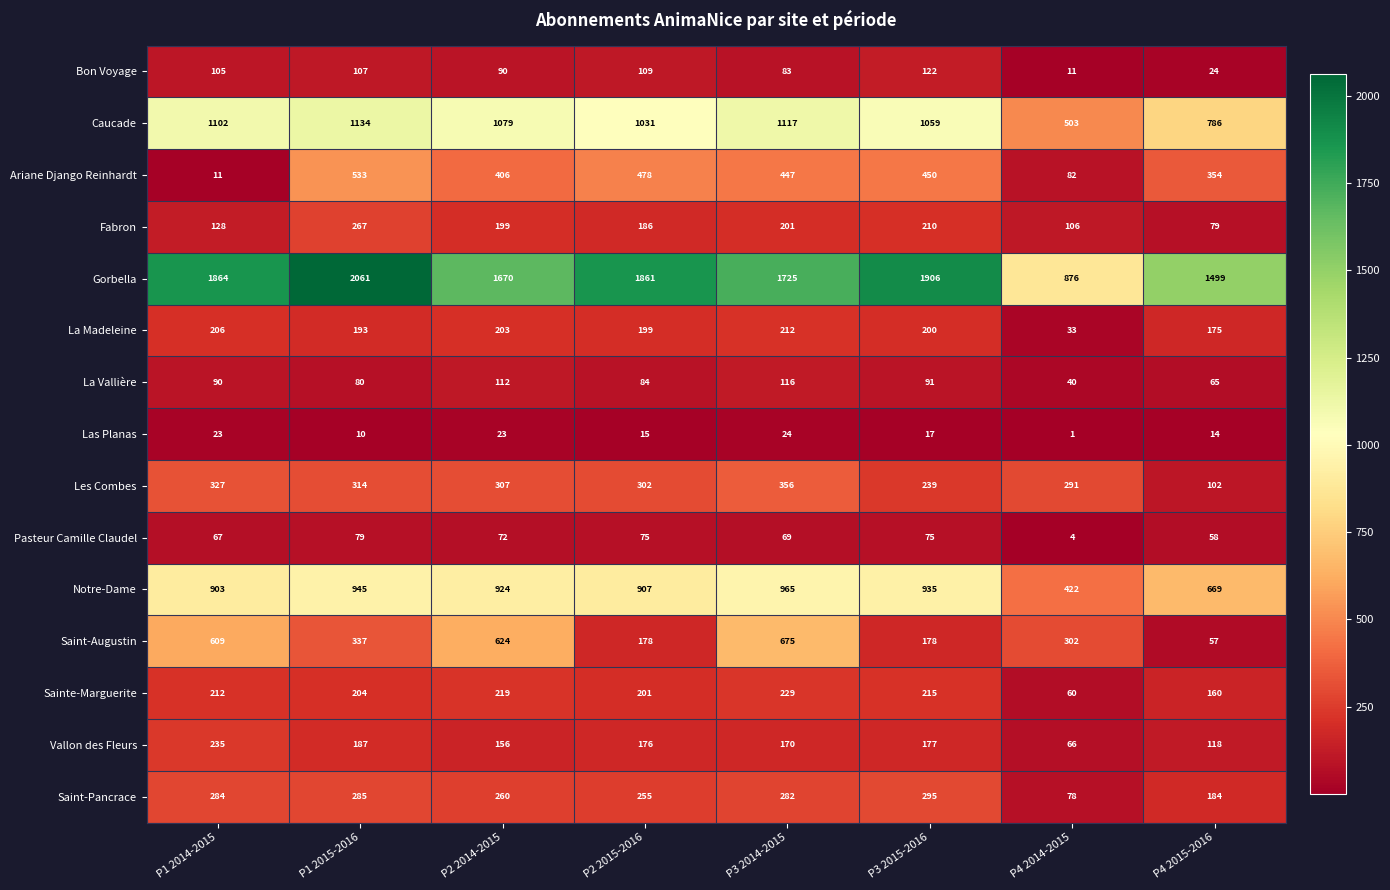

How many data points does each series have?

8